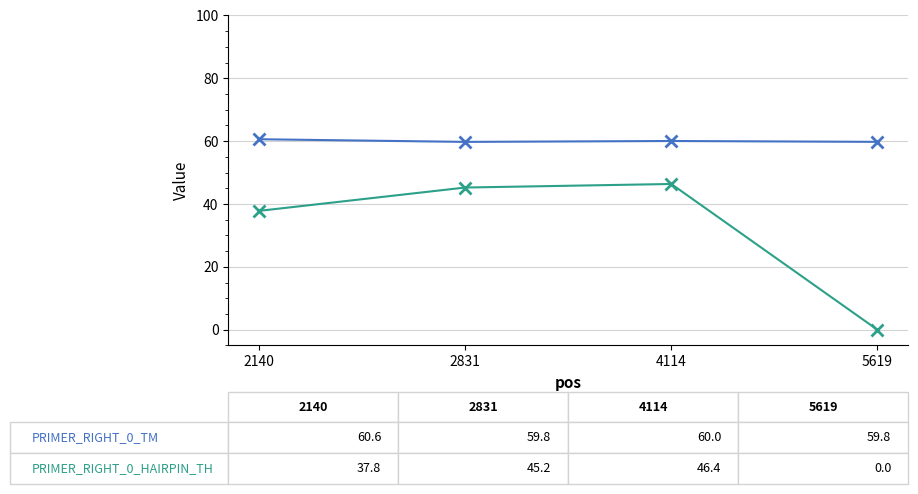

What is the difference between the highest and lowest values at 2831?

14.5